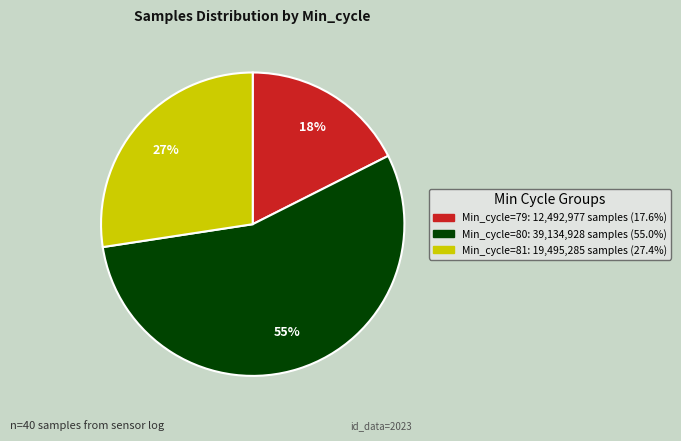

How many slices are in this pie chart?

3